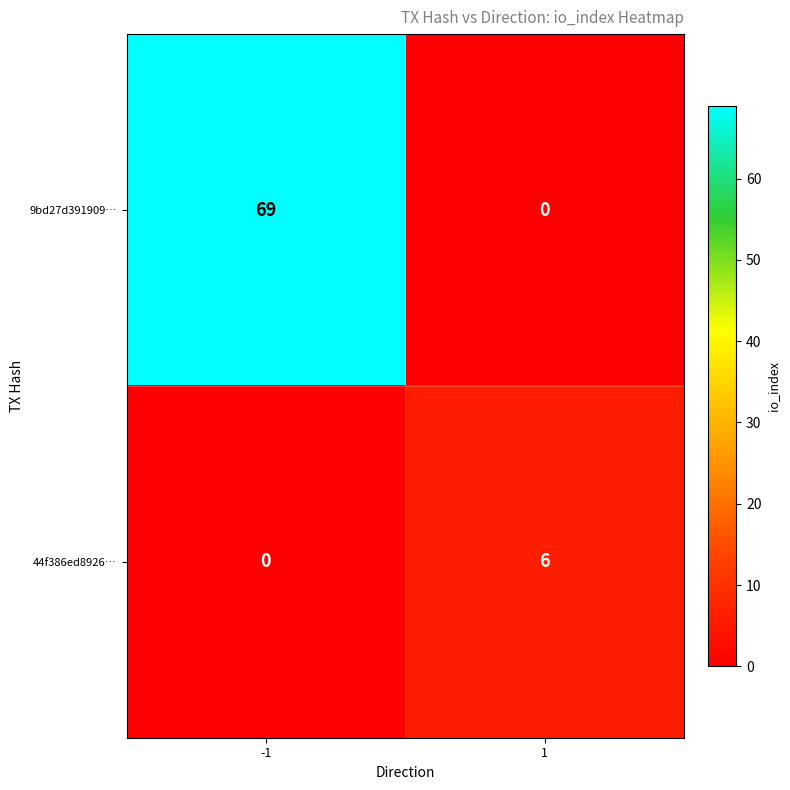

What is the sum of all 44f386ed8926… values?

6